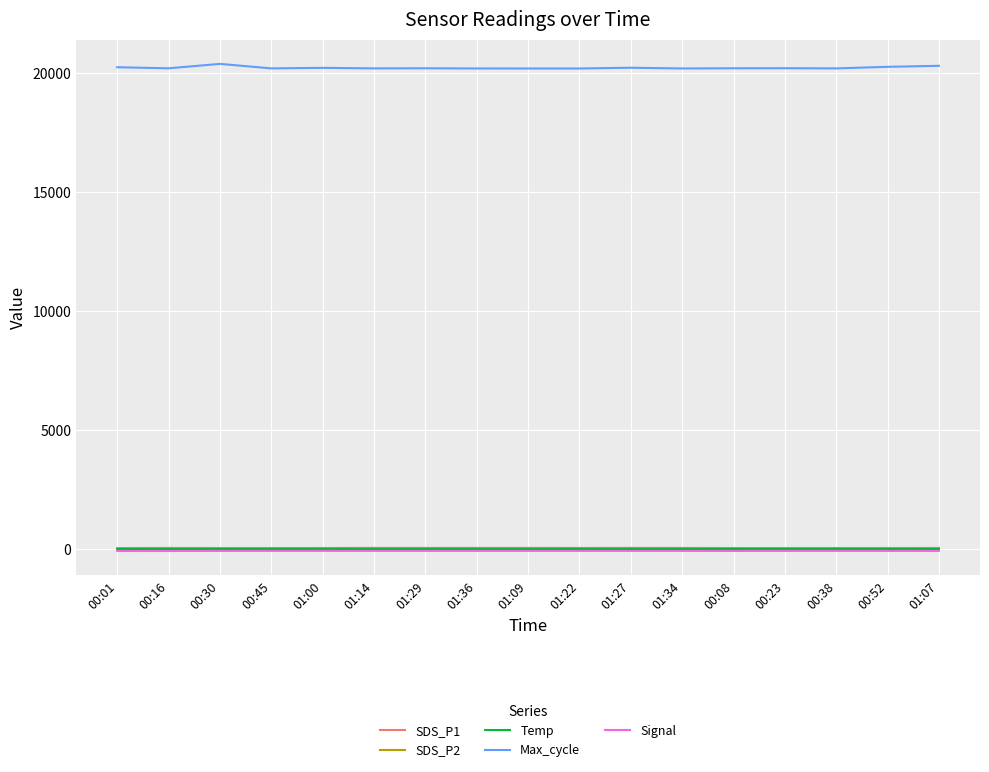

Which series has the largest total across all categories?

Max_cycle